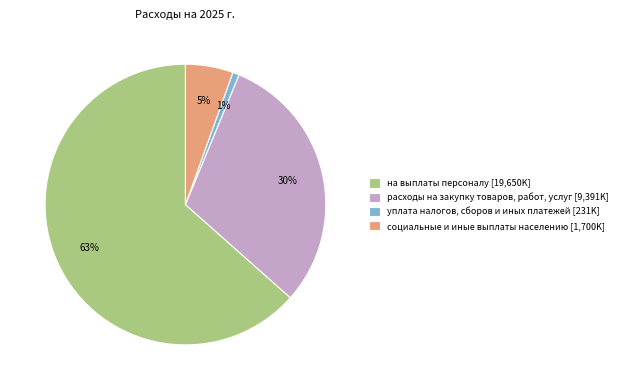

To the nearest percent, what is the average slice percentage?

25%